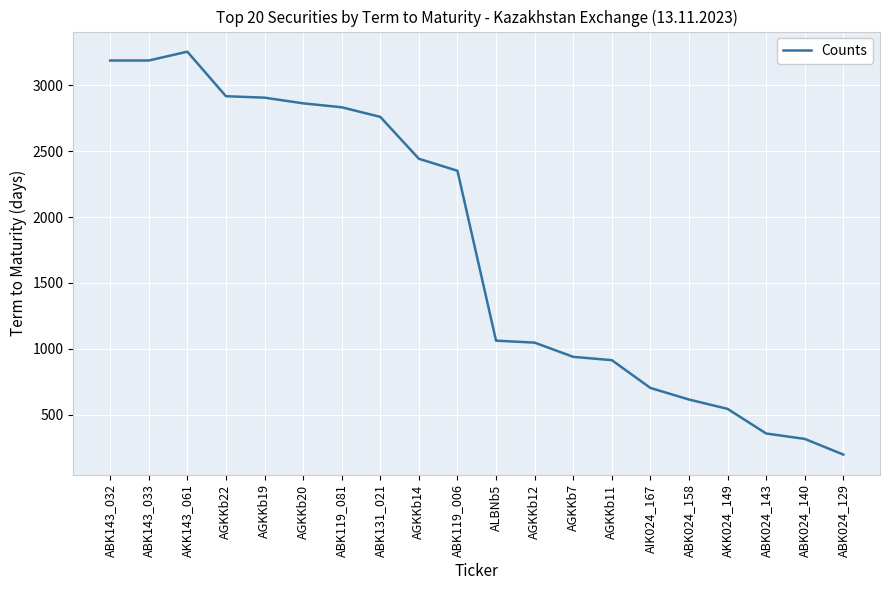

What is the approximate value at ABK024_129, to the nearest 100?

200